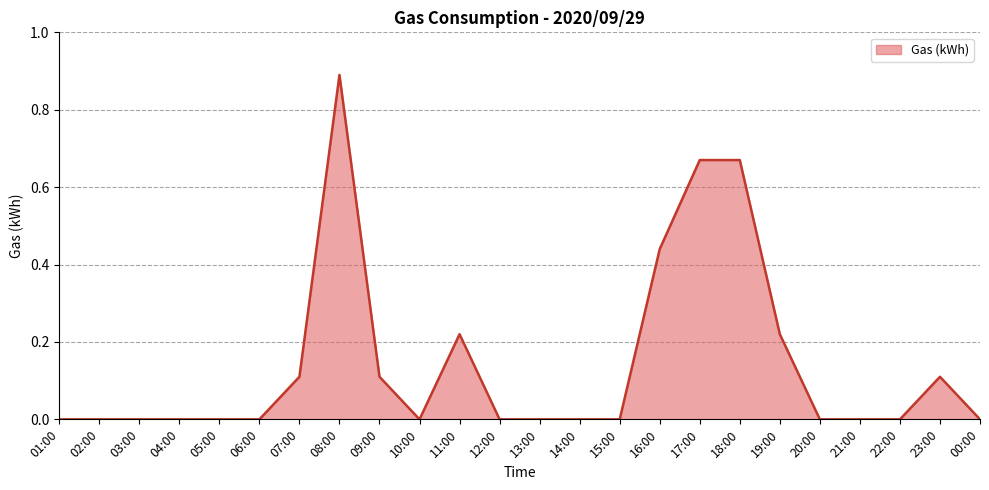

Which category has the highest value across all series?

08:00